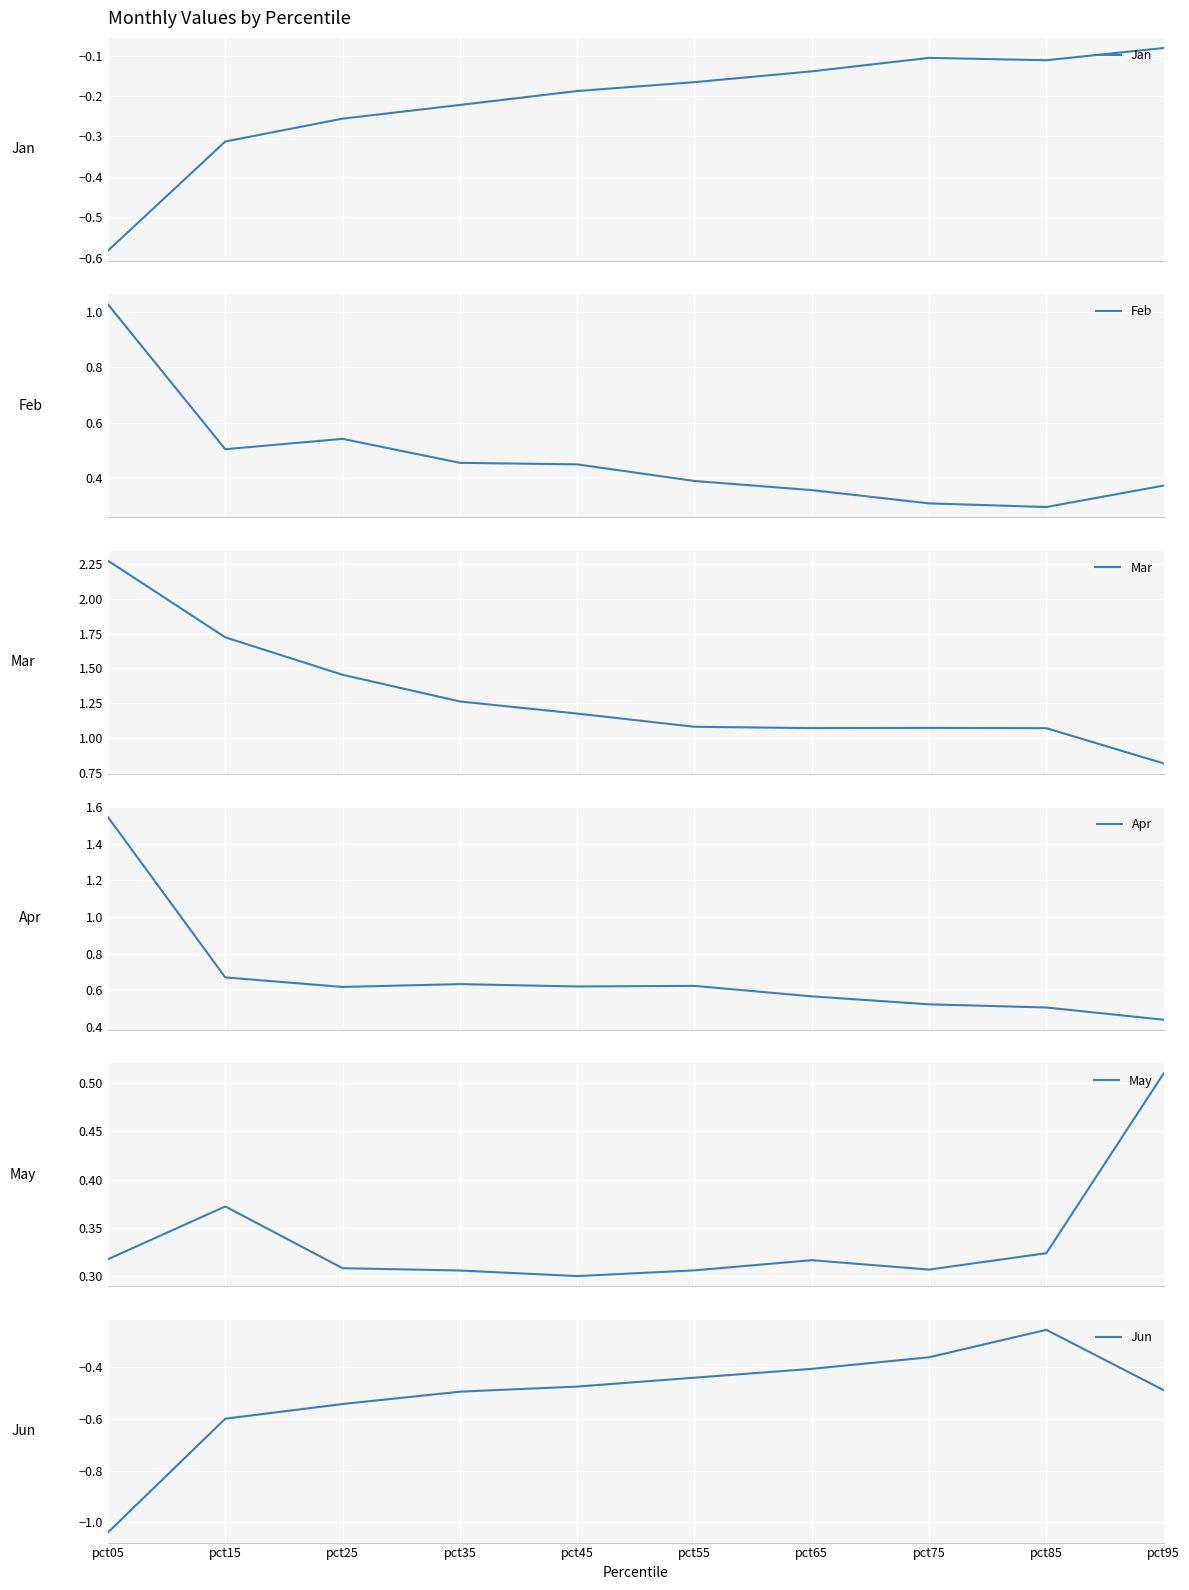

Reading left to right, what are all the values shown in this chart?

Jan: -0.6	-0.3	-0.3	-0.2	-0.2	-0.2	-0.1	-0.1	-0.1	-0.1
Feb: 1.0	0.5	0.5	0.5	0.5	0.4	0.4	0.3	0.3	0.4
Mar: 2.3	1.7	1.5	1.3	1.2	1.1	1.1	1.1	1.1	0.8
Apr: 1.5	0.7	0.6	0.6	0.6	0.6	0.6	0.5	0.5	0.4
May: 0.3	0.4	0.3	0.3	0.3	0.3	0.3	0.3	0.3	0.5
Jun: -1.0	-0.6	-0.5	-0.5	-0.5	-0.4	-0.4	-0.4	-0.3	-0.5